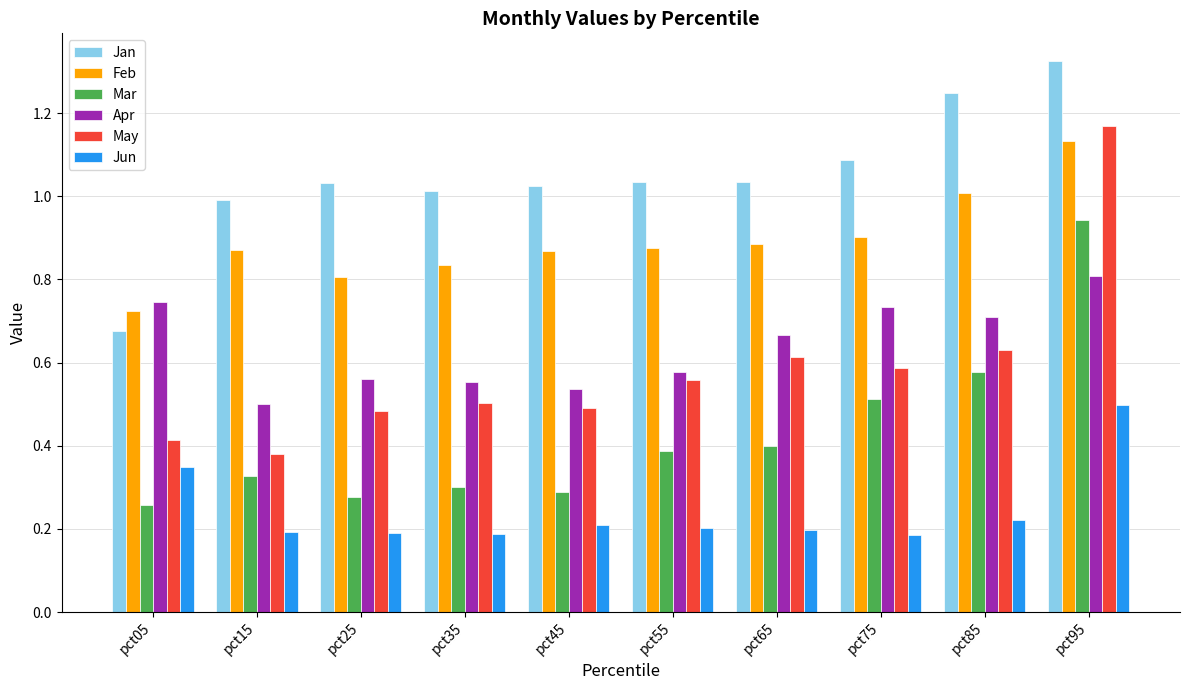

What is the total value across all series at pct65?

3.8